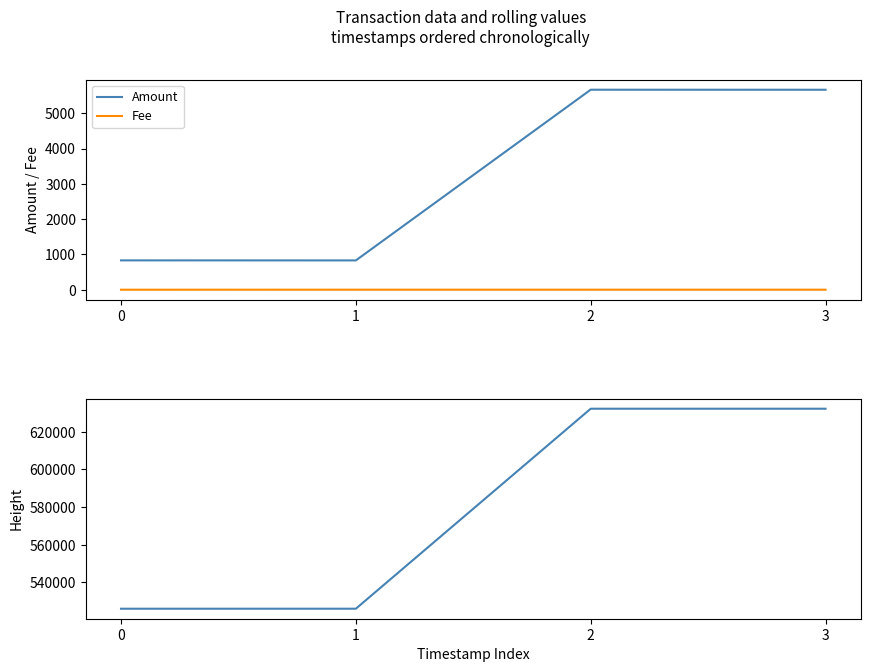

True or false: Amount and Height intersect in this chart.

False